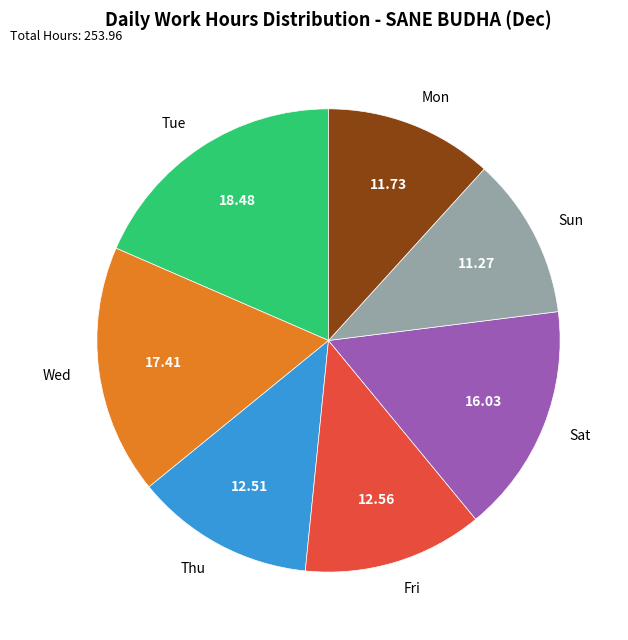

Combined, do Sun and Wed account for over 50%?

No